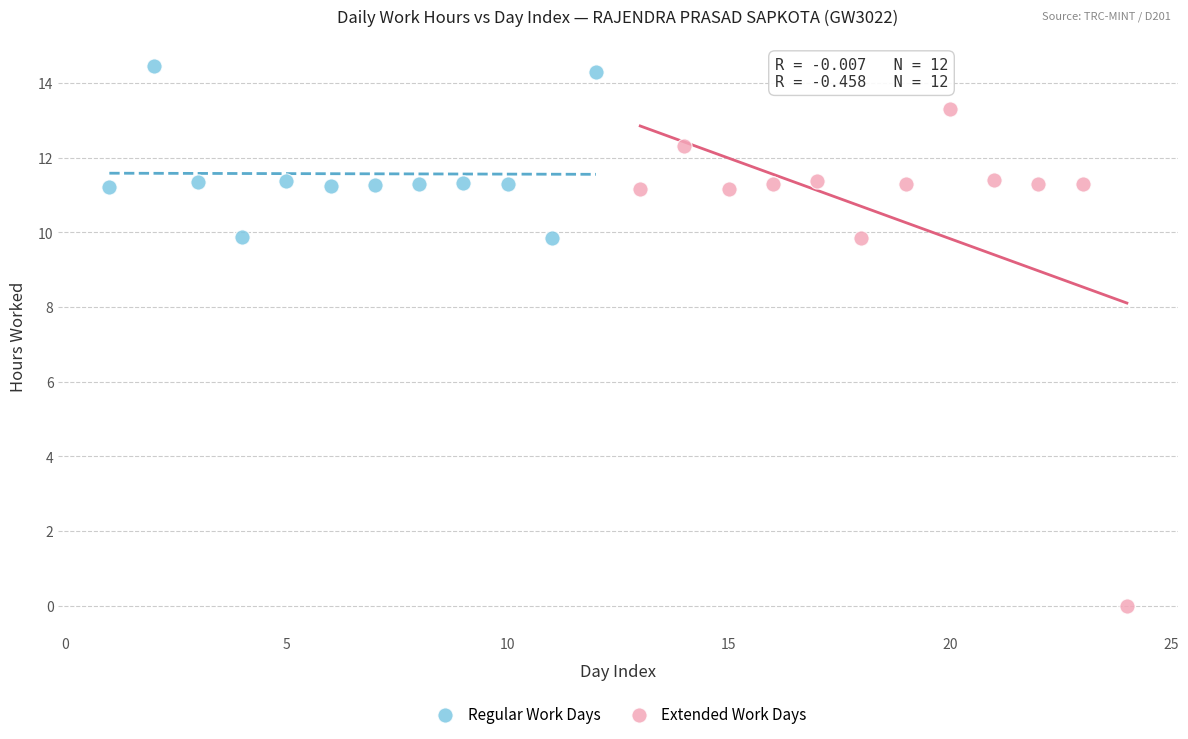

Which series reaches the minimum Y coordinate?

Extended Work Days